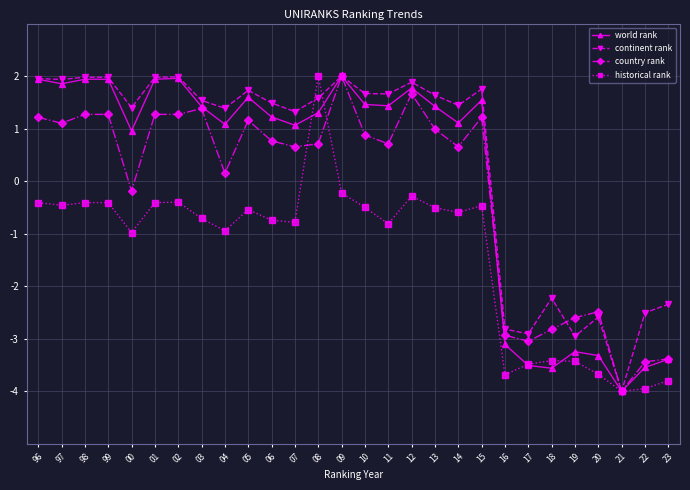

What is the highest value of the historical rank series?

2.0